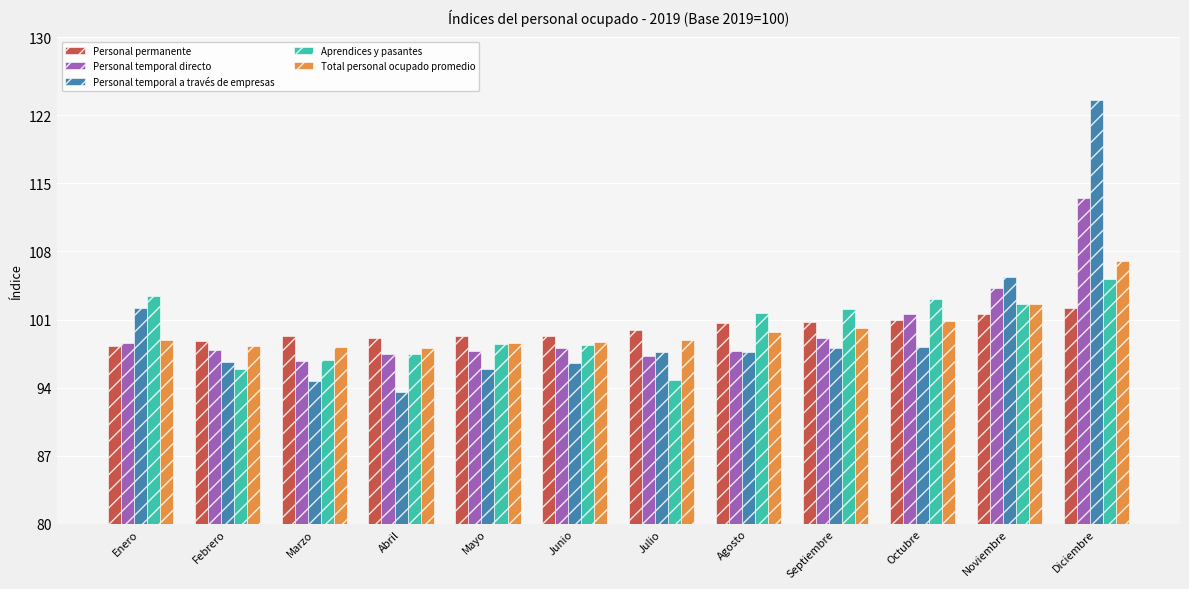

What is the value of the Personal temporal directo bar at the 9th from the left?

99.1